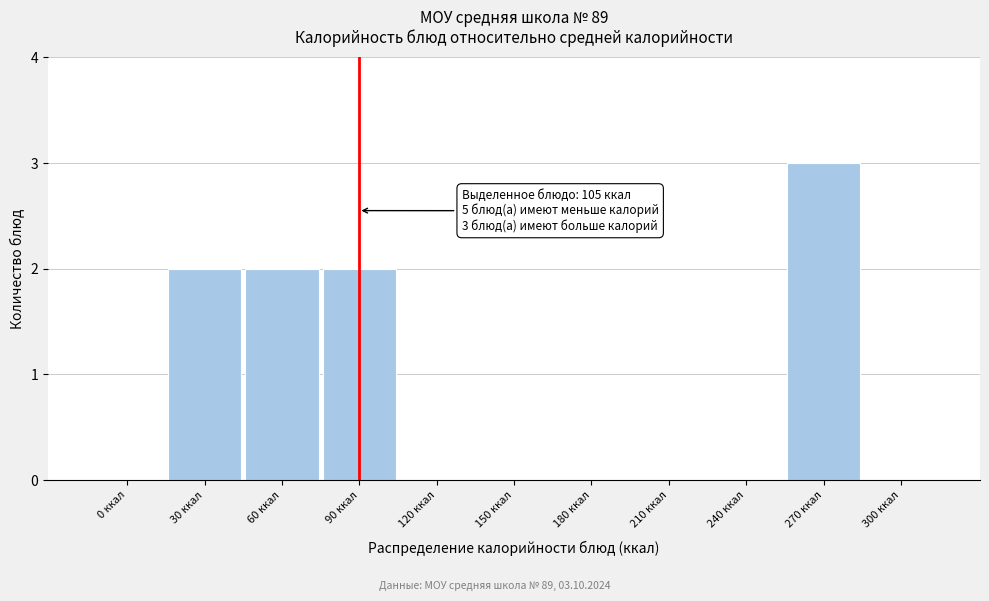

Reading left to right, transcribe all the data shown in this chart.

0 ккал=0	30 ккал=2	60 ккал=2	90 ккал=2	120 ккал=0	150 ккал=0	180 ккал=0	210 ккал=0	240 ккал=0	270 ккал=3	300 ккал=0